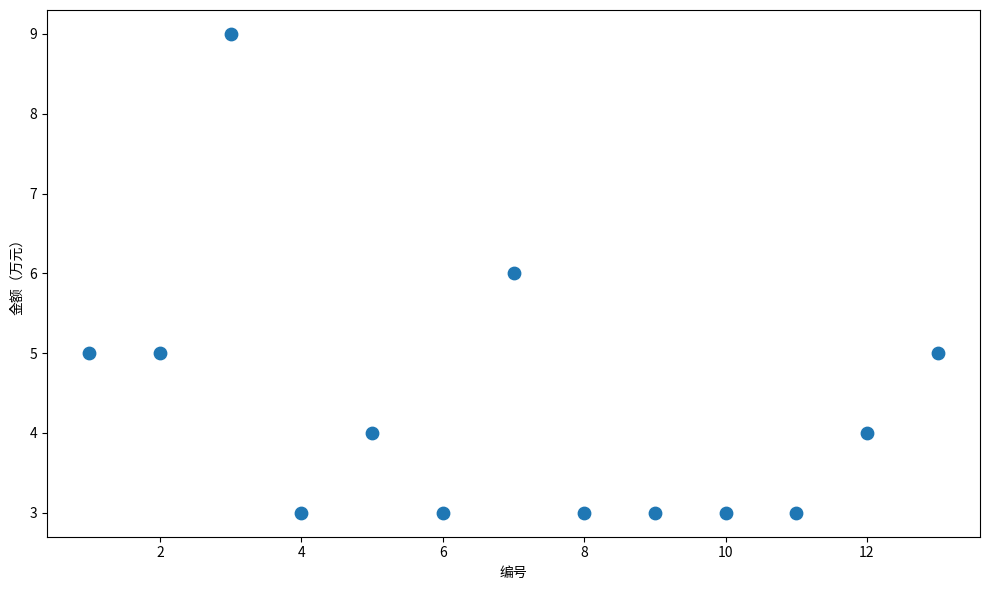

What is the range of X values (max minus min)?

12